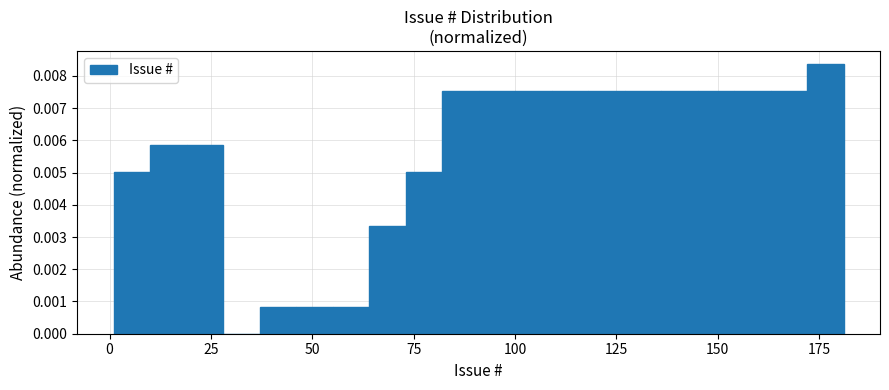

Read against the x-axis, roughly where is the centre of the tallest bar?

175